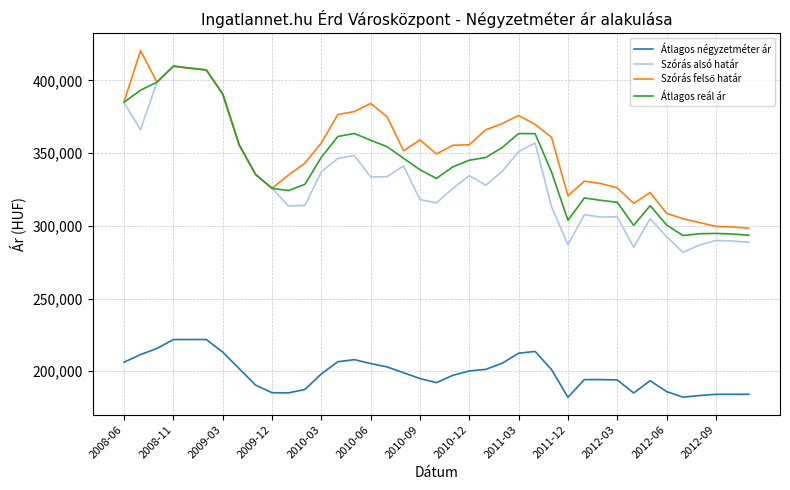

Which series has the largest range (max minus min)?

Szórás alsó határ